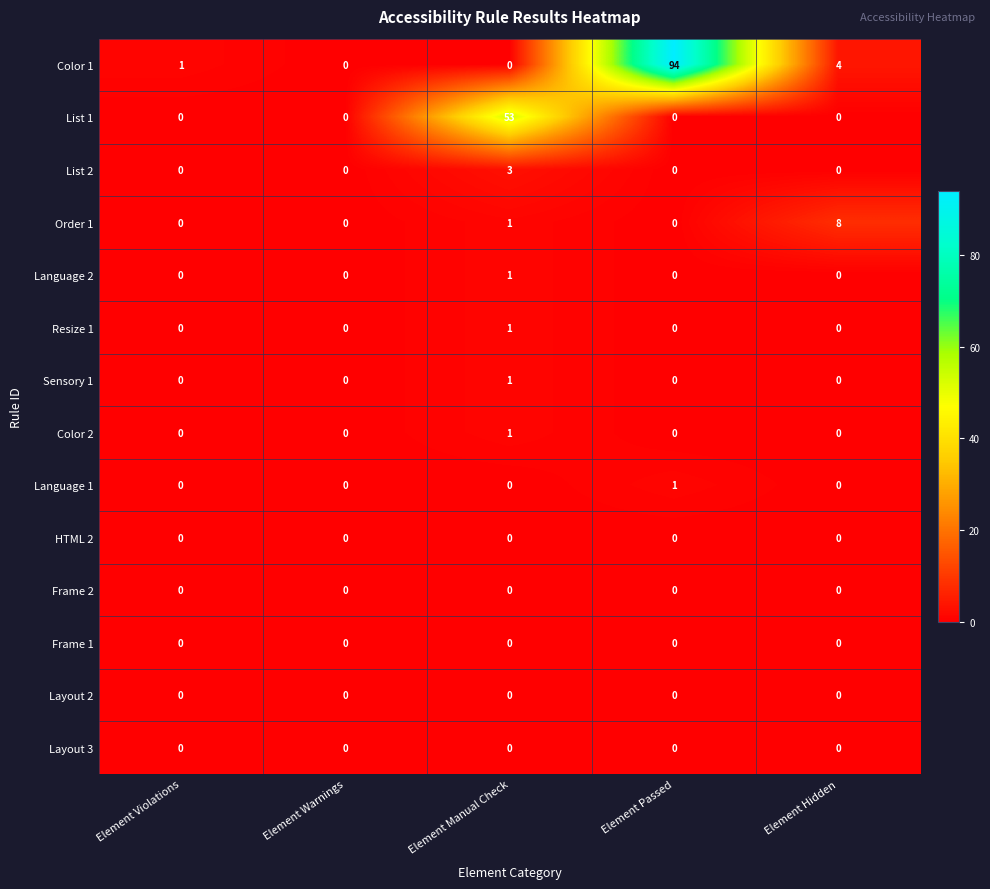

Which series has the largest range (max minus min)?

Color 1